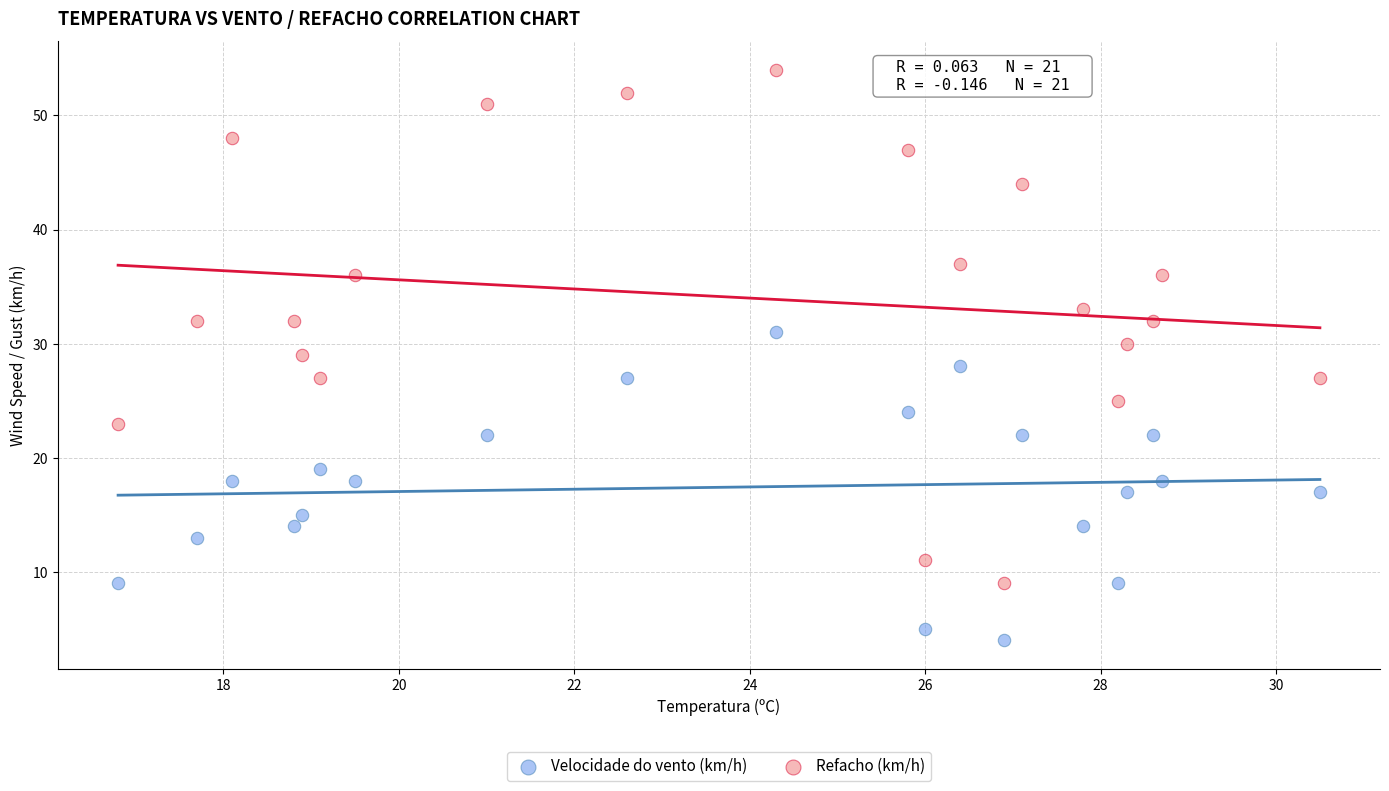

Which series reaches the minimum Y coordinate?

Velocidade do vento (km/h)